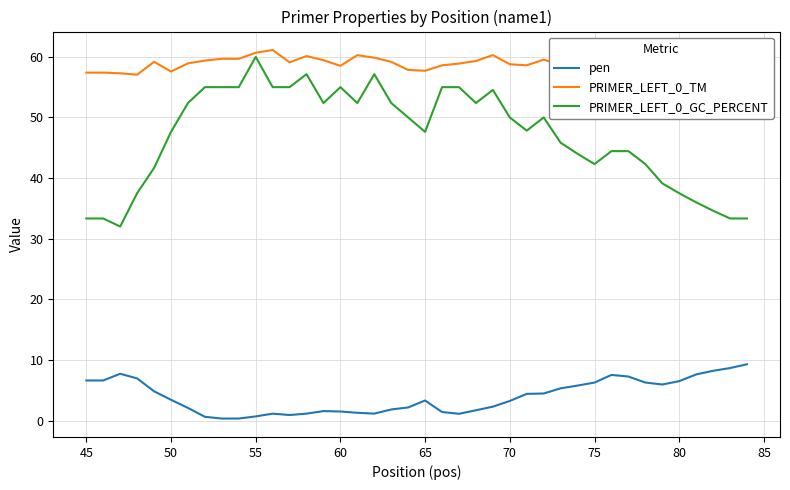

True or false: pen and PRIMER_LEFT_0_TM cross at least once.

False